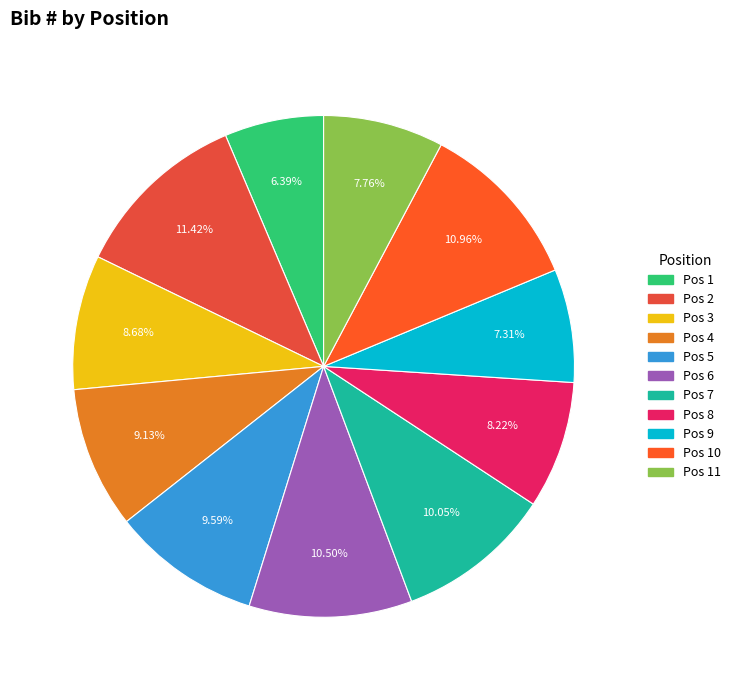

Count the number of slices in the pie.

11